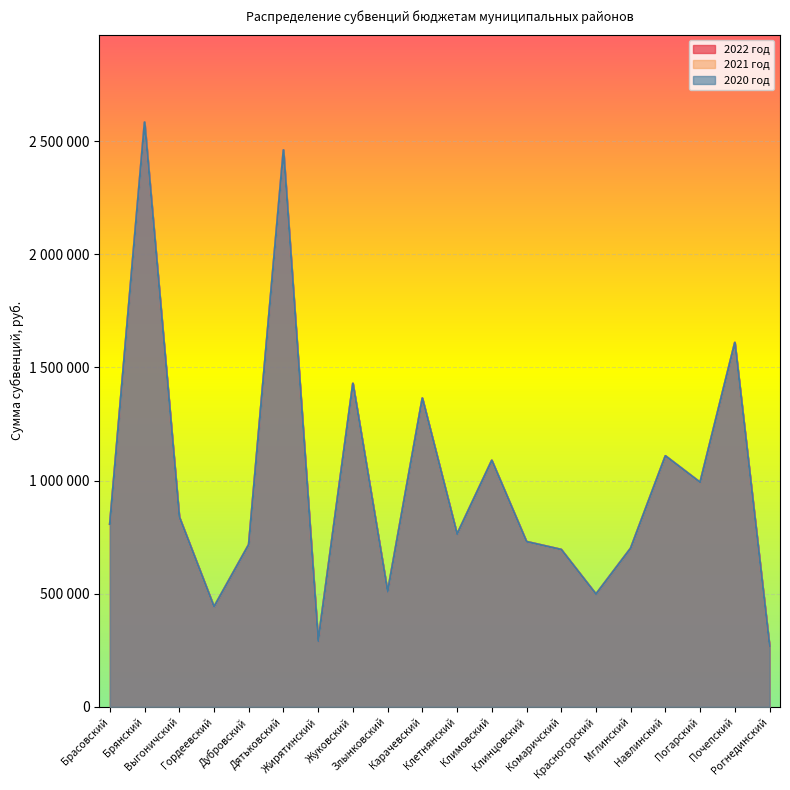

True or false: 2020 год and 2022 год intersect in this chart.

False